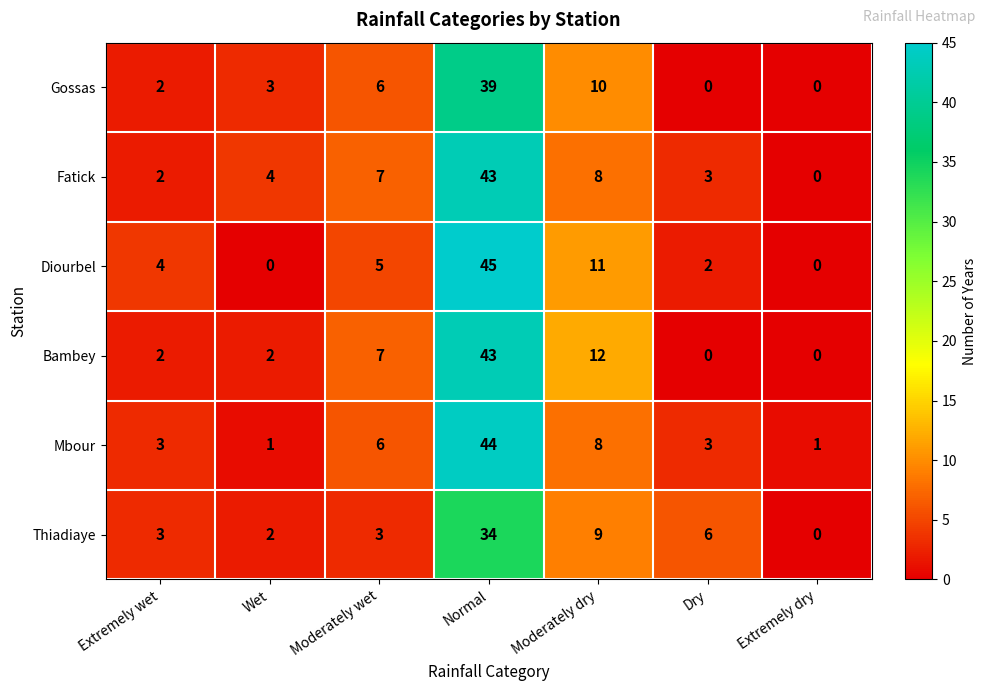

Which series has the widest spread of values?

Diourbel